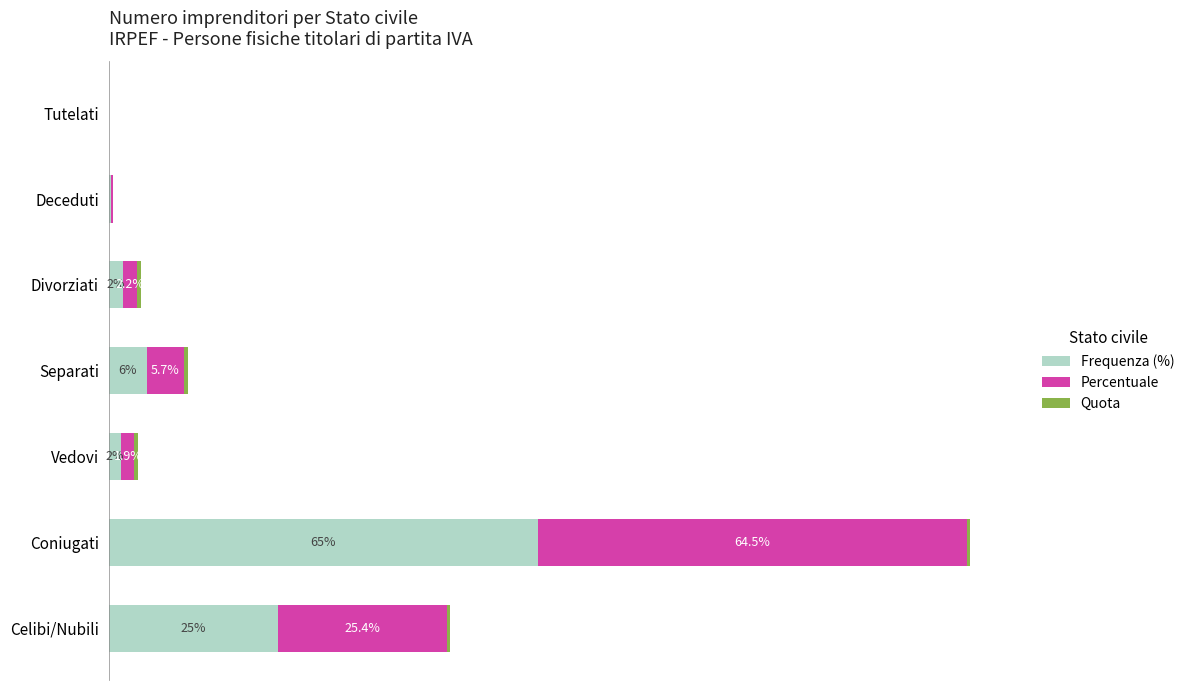

How many bars are there in each group?

3